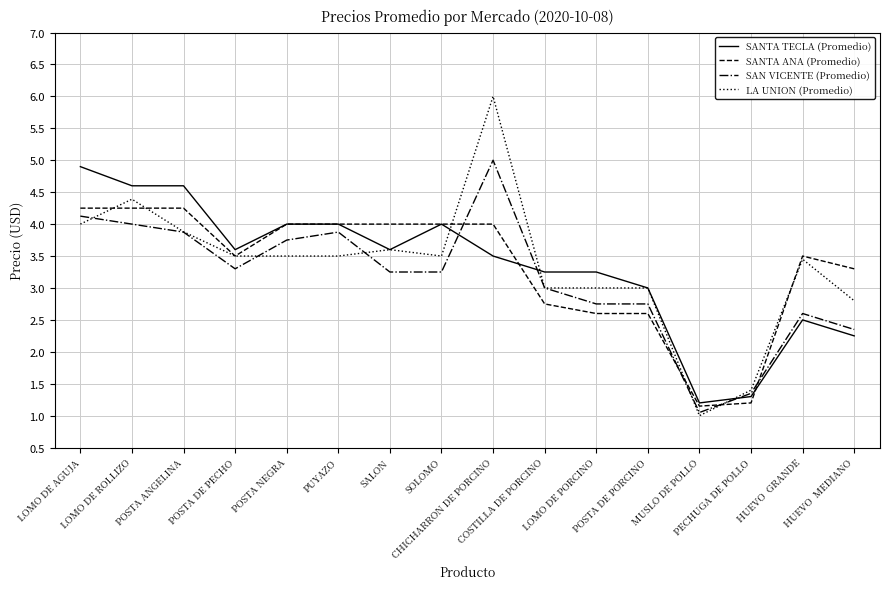

Does the chart display data point markers on the line(s)?

No